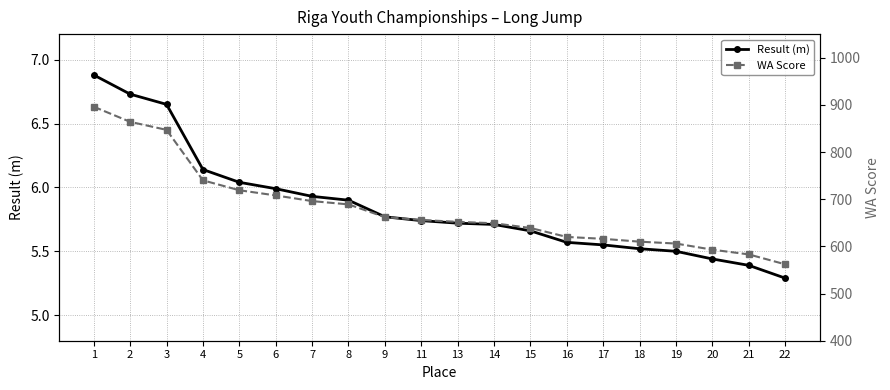

At which category is the sum across all series the highest?

1